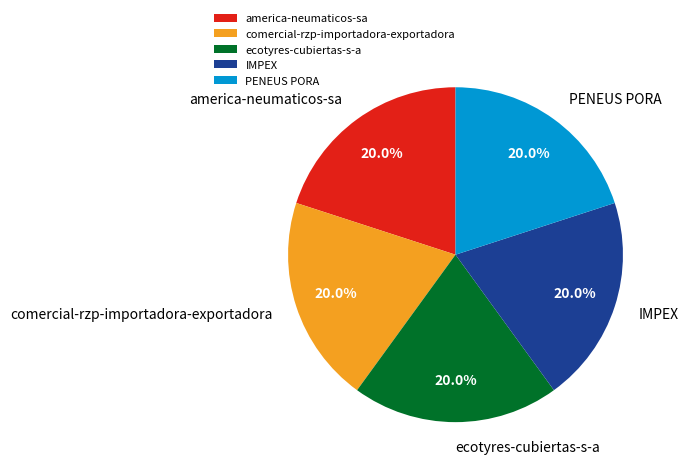

What percentage is the ecotyres-cubiertas-s-a slice, to the nearest percent?

20%